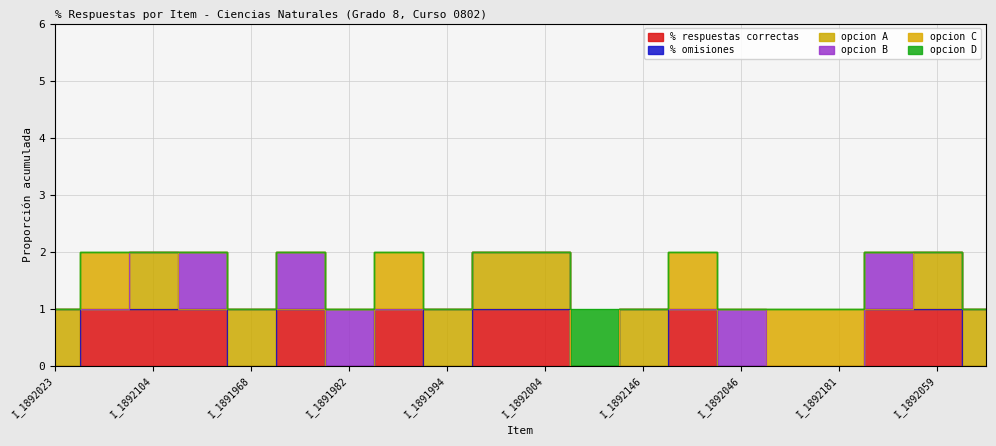

After their last crossing, which series has the higher values: opcion C or % respuestas correctas?

% respuestas correctas